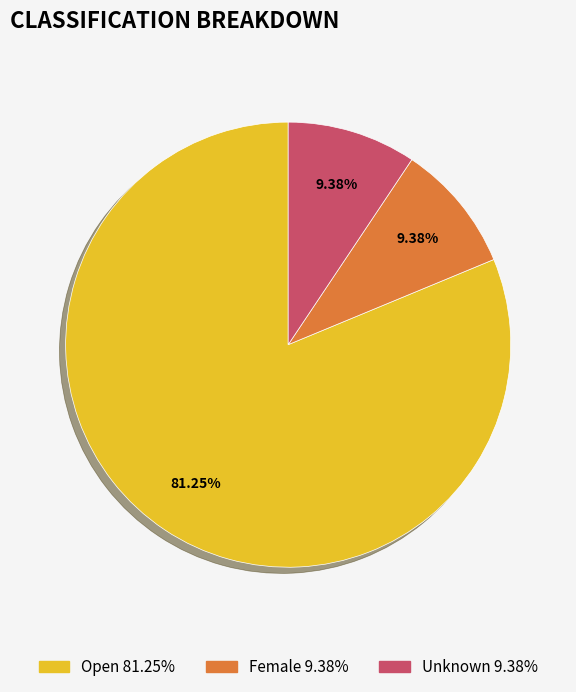

What percentage is the Female slice, to the nearest percent?

9%